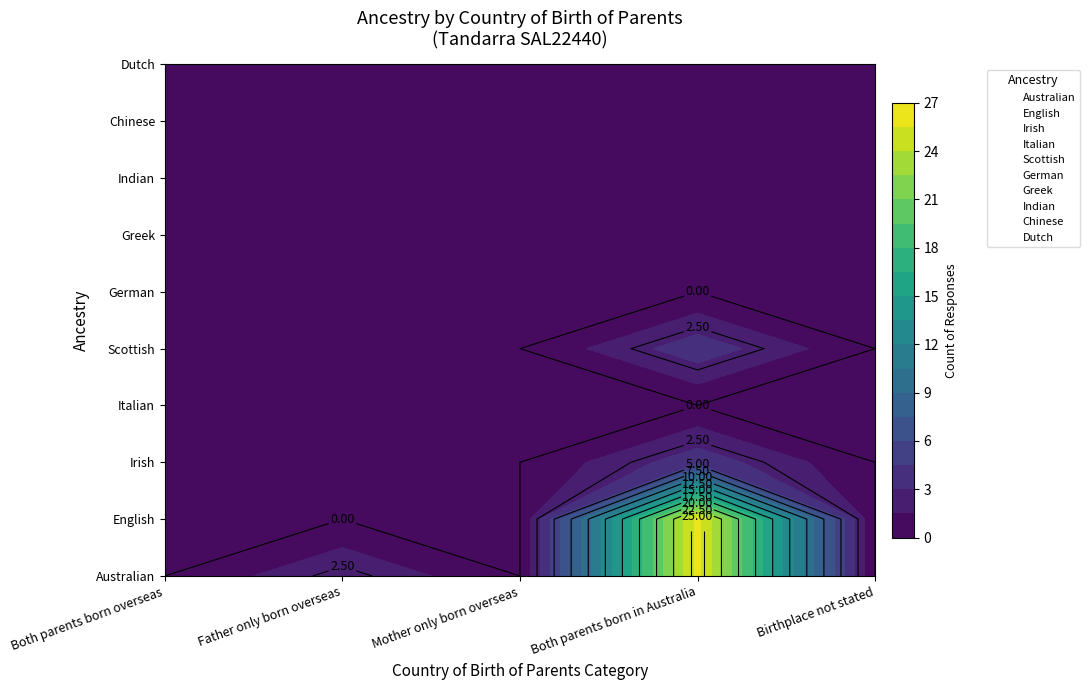

List the labels in order of English value, largest first.

Both parents born in Australia, Both parents born overseas, Father only born overseas, Mother only born overseas, Birthplace not stated